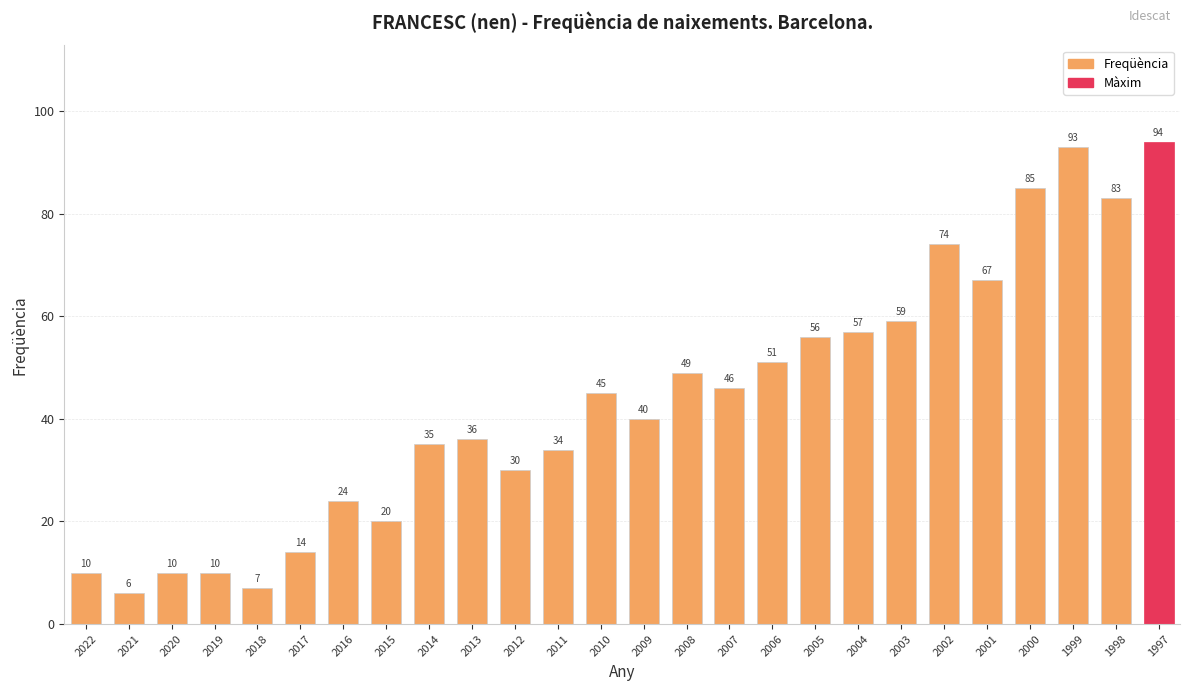

What is the maximum value shown in the chart?

94